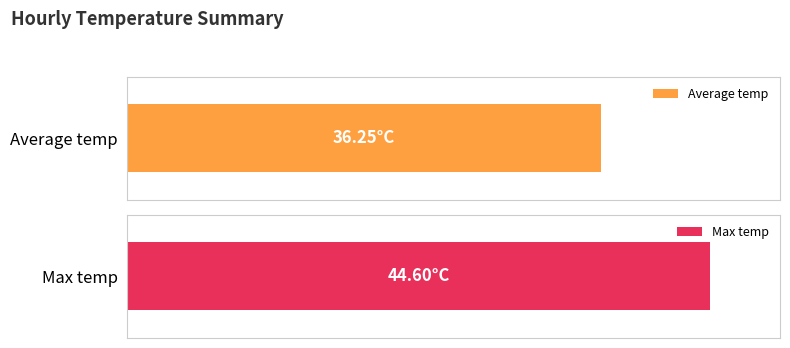

Rank the series at 04:00 from highest to lowest value.

Max temp, Average temp